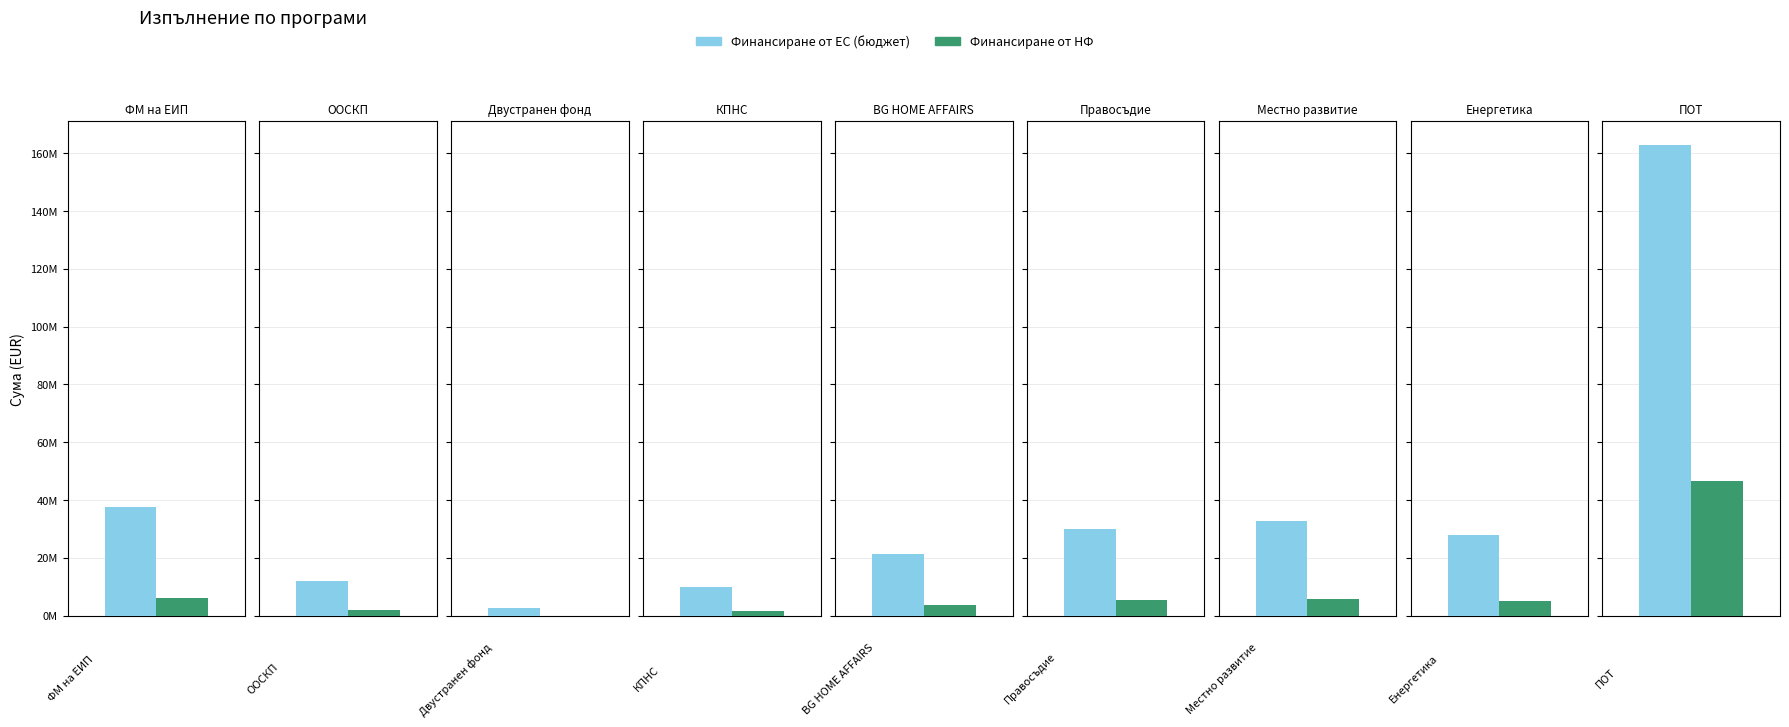

Rank the series at Двустранен фонд from highest to lowest value.

Финансиране от ЕС (бюджет), Финансиране от НФ